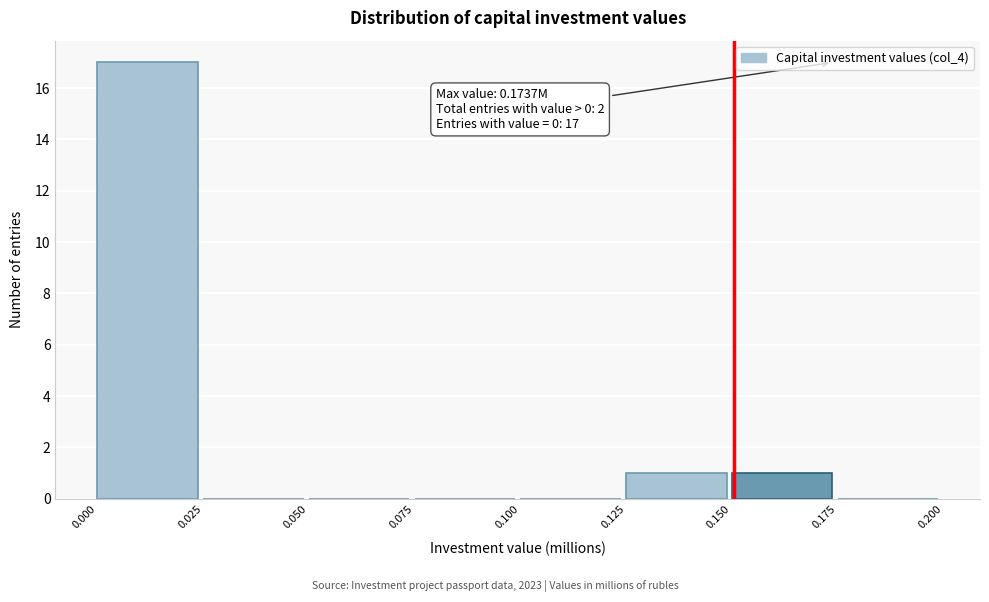

Which range on the x-axis has the tallest bar?

0.000 to 0.025